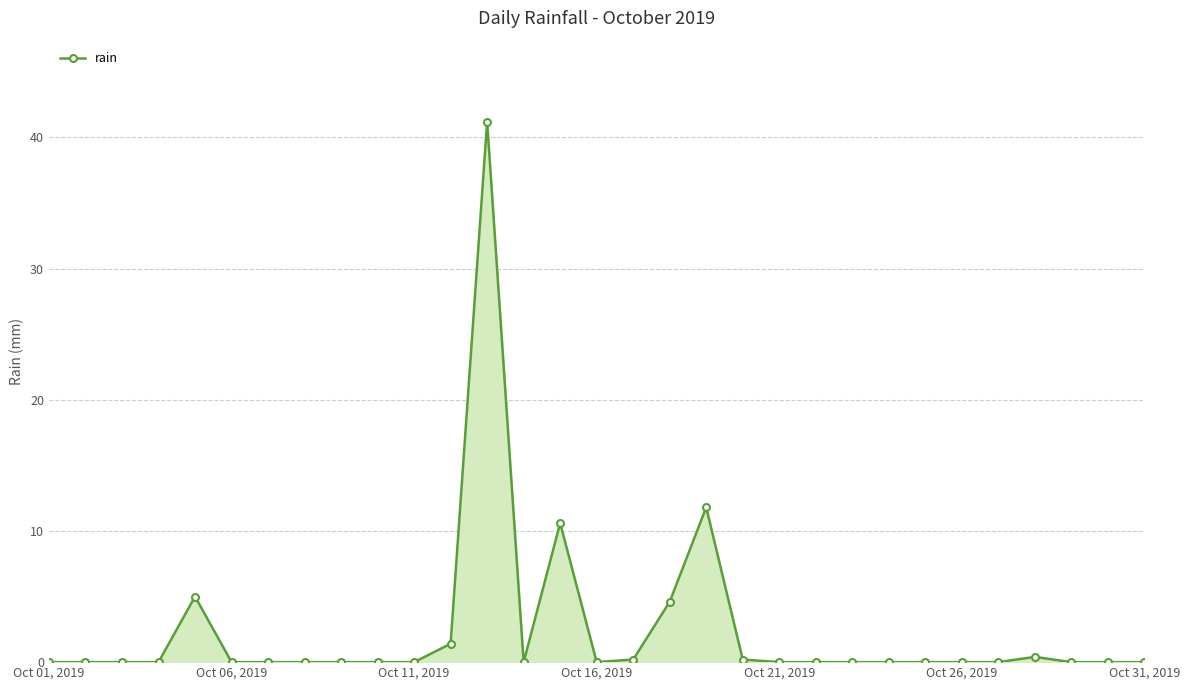

What is the difference between the maximum and second lowest values?

41.2